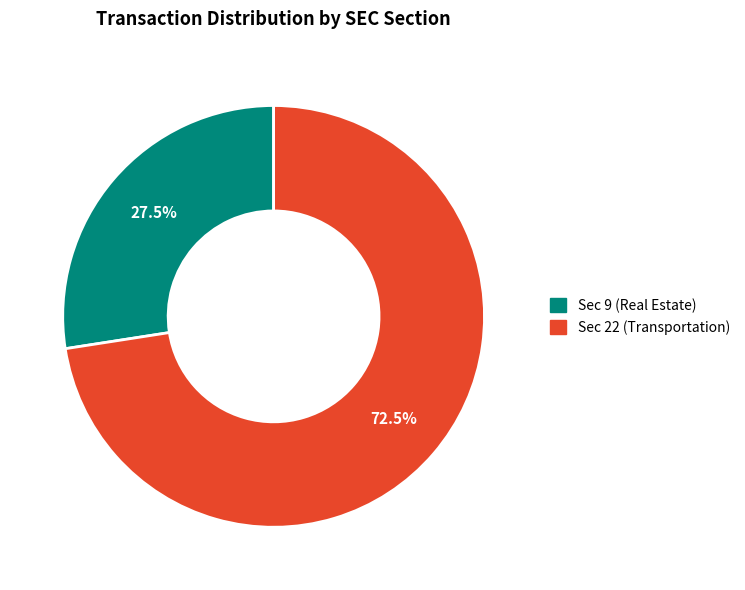

Which slice is the largest?

Sec 22 (Transportation)